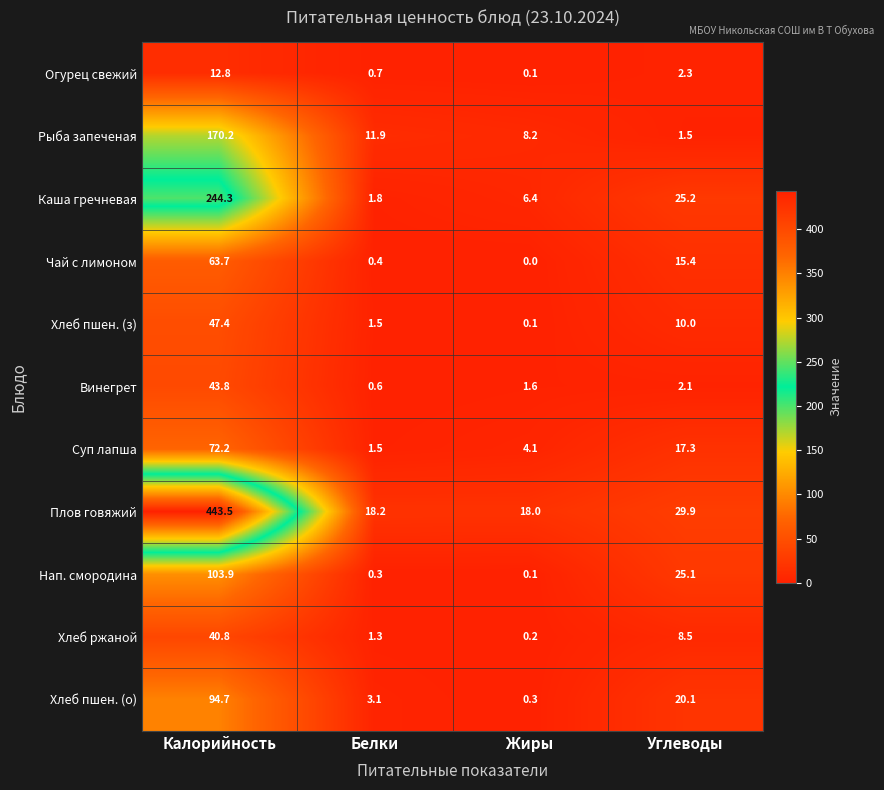

At which label is Плов говяжий closest to 230?

Углеводы